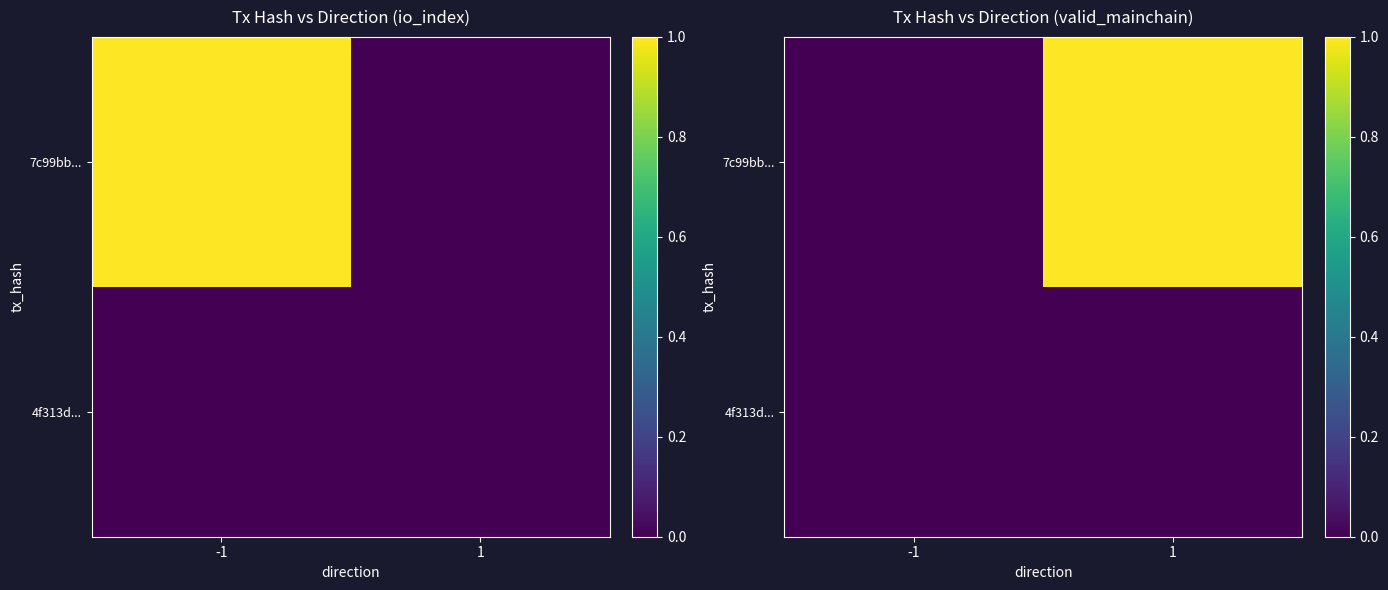

What is the difference between the maximum and minimum values in the 7c99bb... series?

1